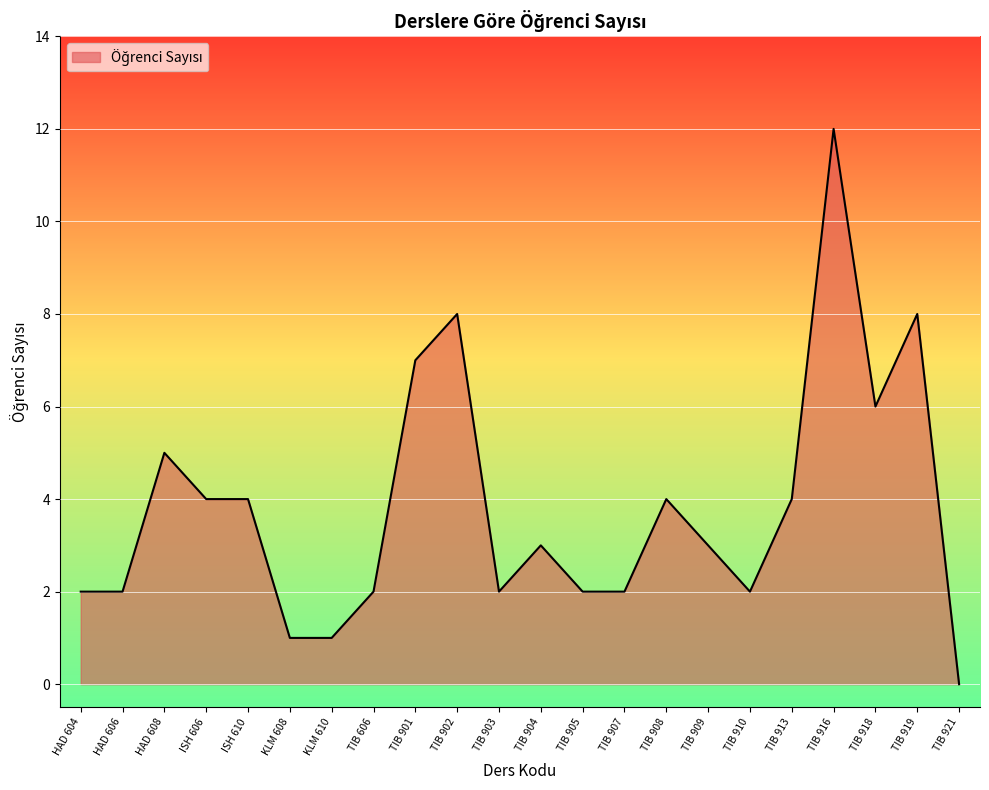

Approximately how many times larger is the value at KLM 608 compared to TIB 905?

0.5